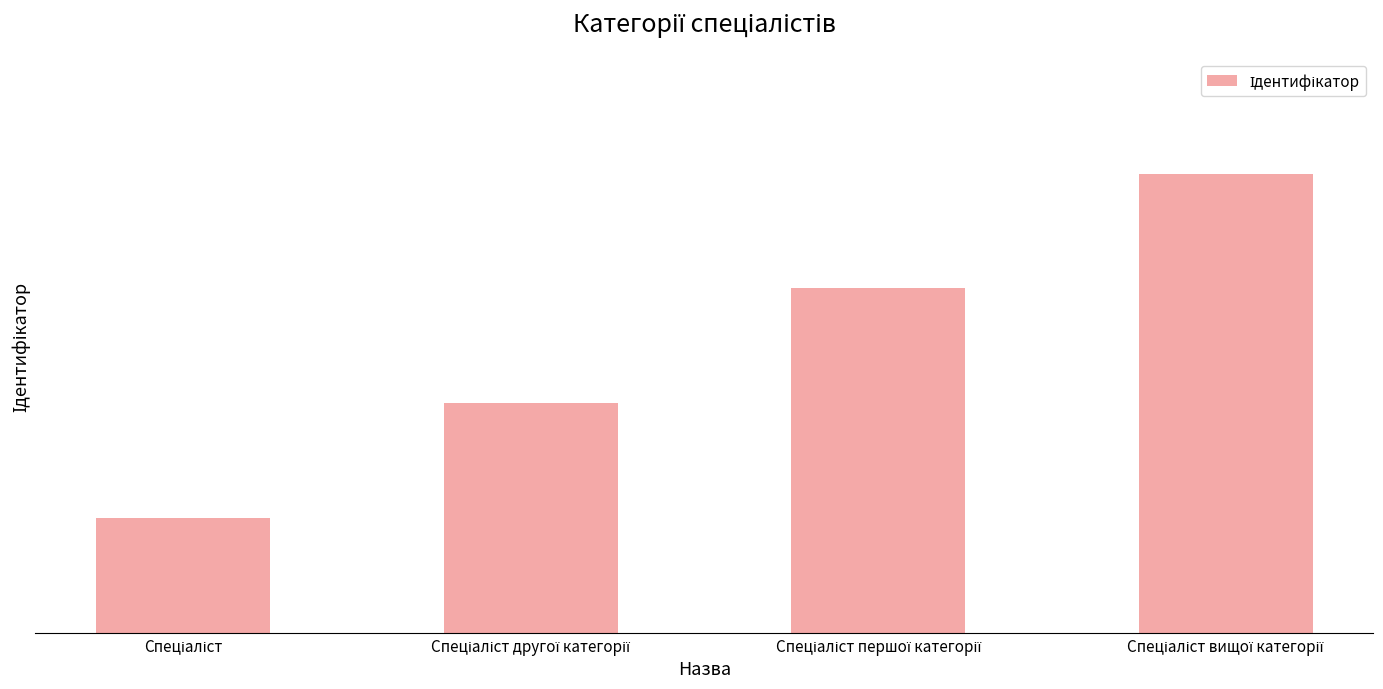

Rank the categories by value from lowest to highest.

Спеціаліст, Спеціаліст другої категорії, Спеціаліст першої категорії, Спеціаліст вищої категорії